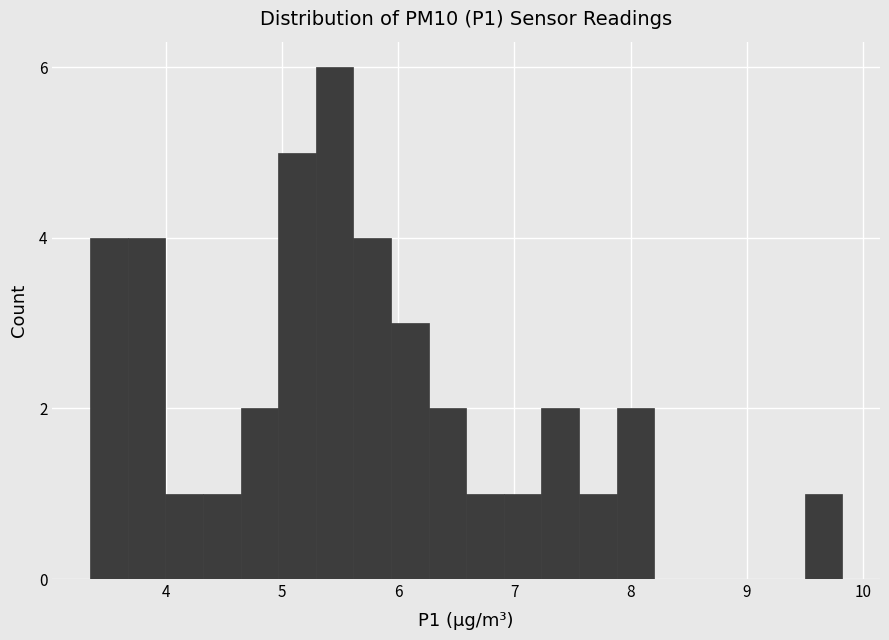

Read against the x-axis, roughly where is the centre of the tallest bar?

5.5